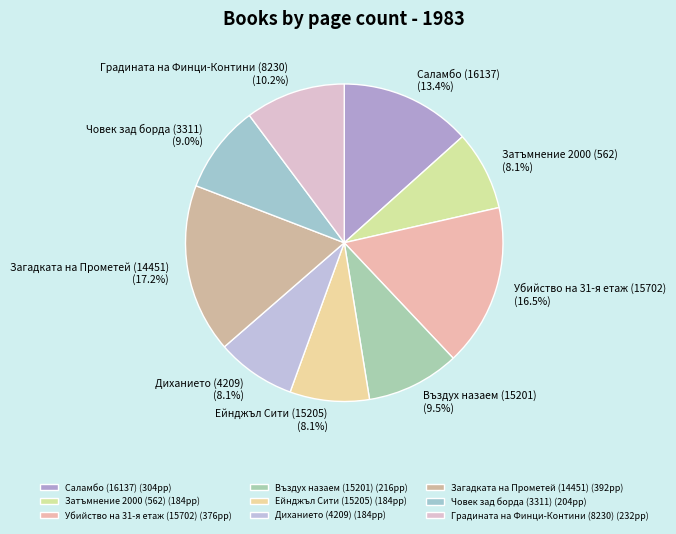

Between Саламбо (16137) and Човек зад борда (3311), which is larger?

Саламбо (16137)